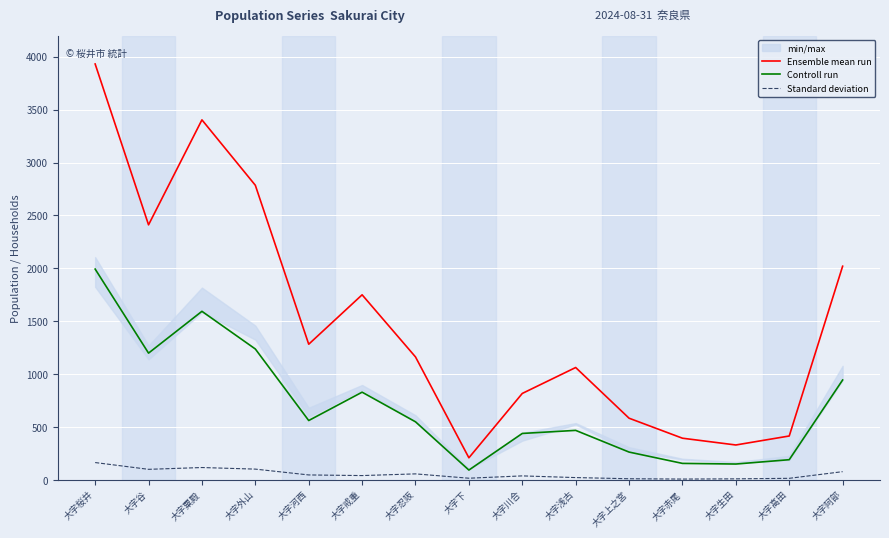

What is the difference between the maximum and minimum values in the Ensemble mean run series?

3721